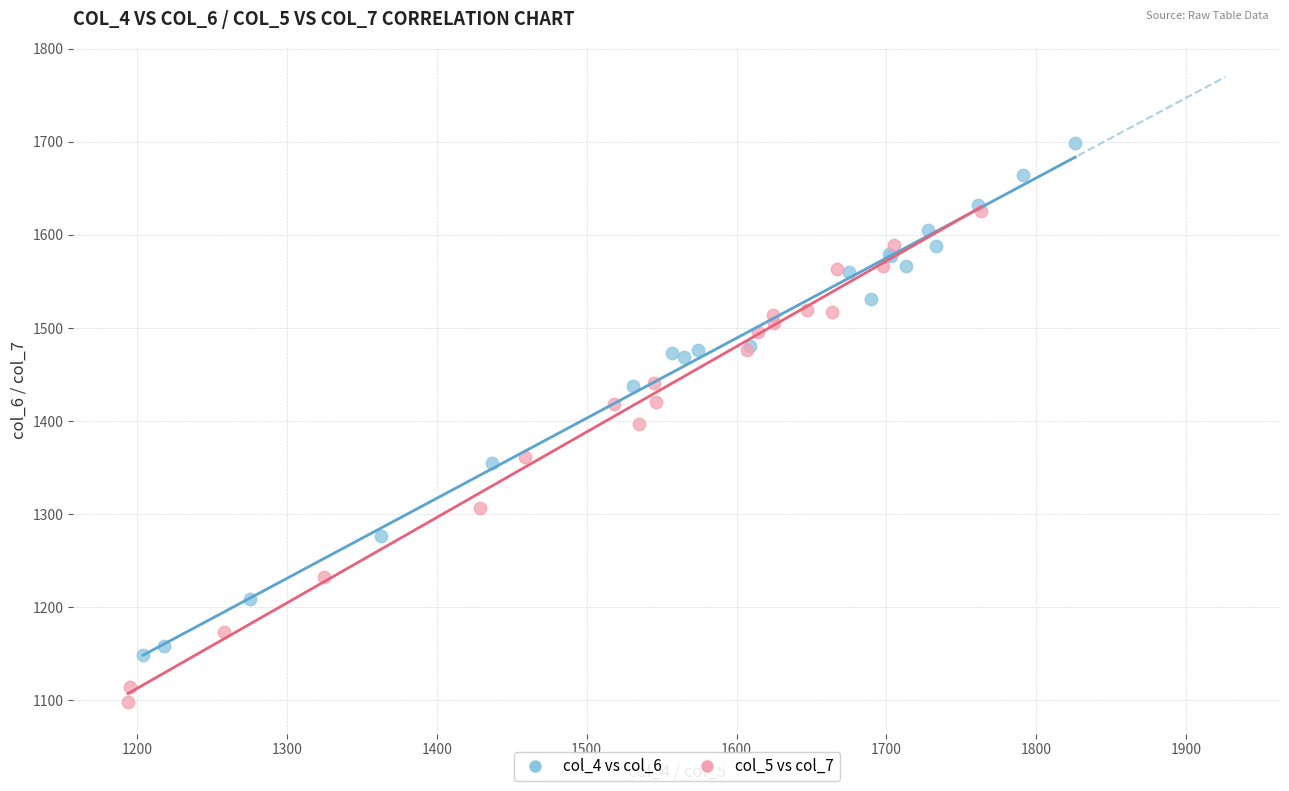

Which series reaches the maximum Y coordinate?

col_4 vs col_6